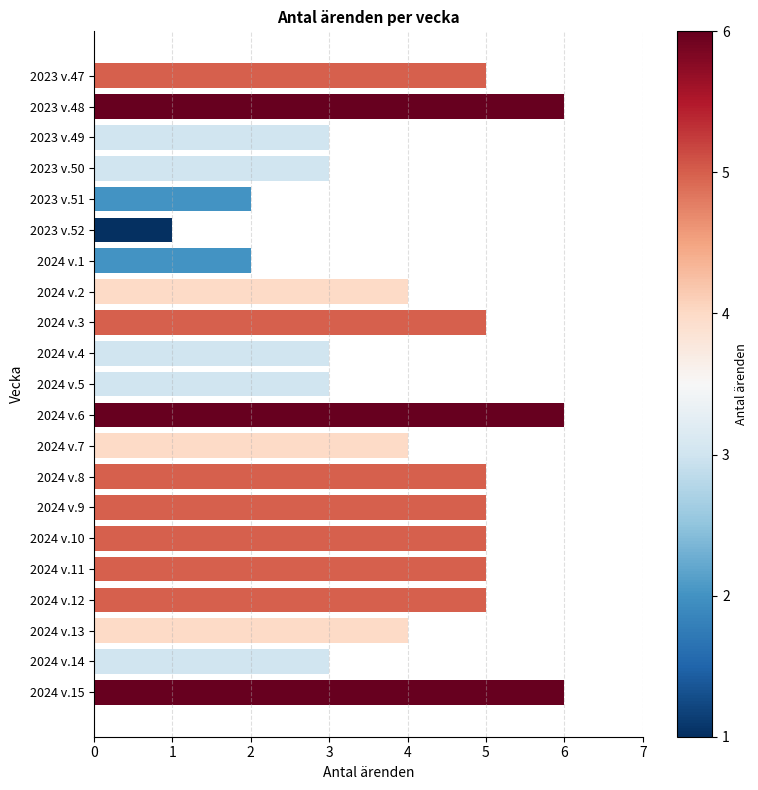

Approximately how many times larger is the value at 2023 v.50 compared to 2024 v.3?

0.6